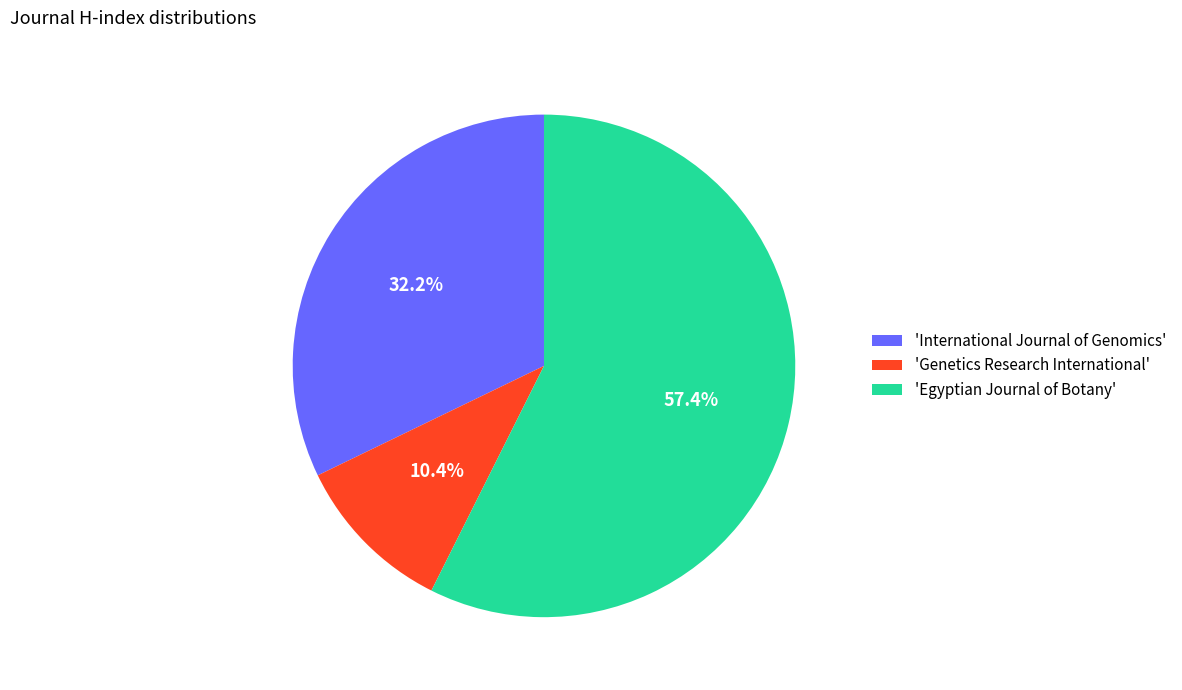

Count the number of slices in the pie.

3